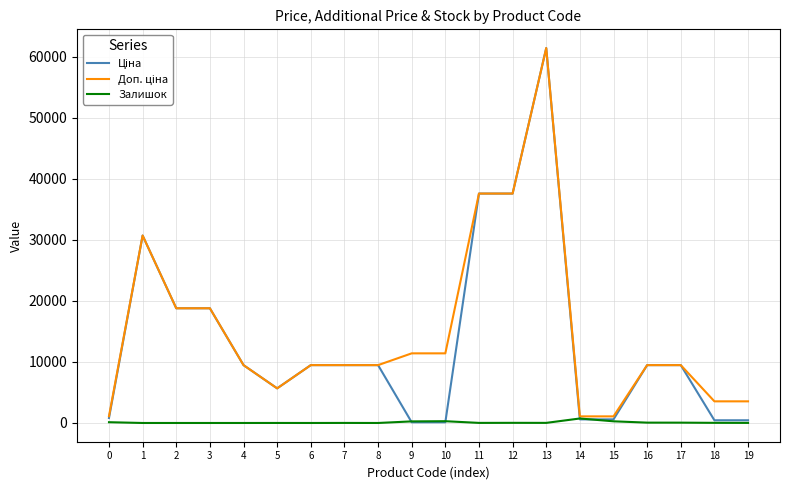

What is the greatest value displayed?

61434.3